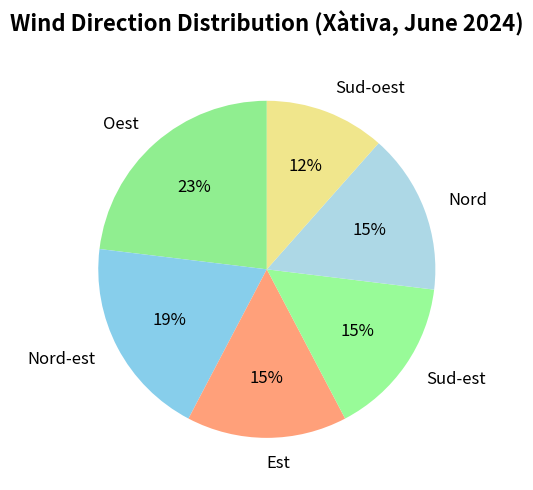

To the nearest percent, what portion does Sud-oest represent?

12%